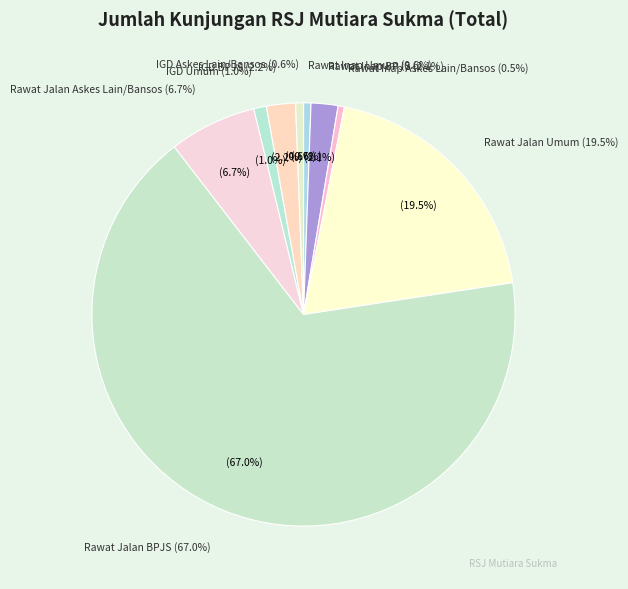

Does Rawat Jalan BPJS represent more than half of the total?

Yes